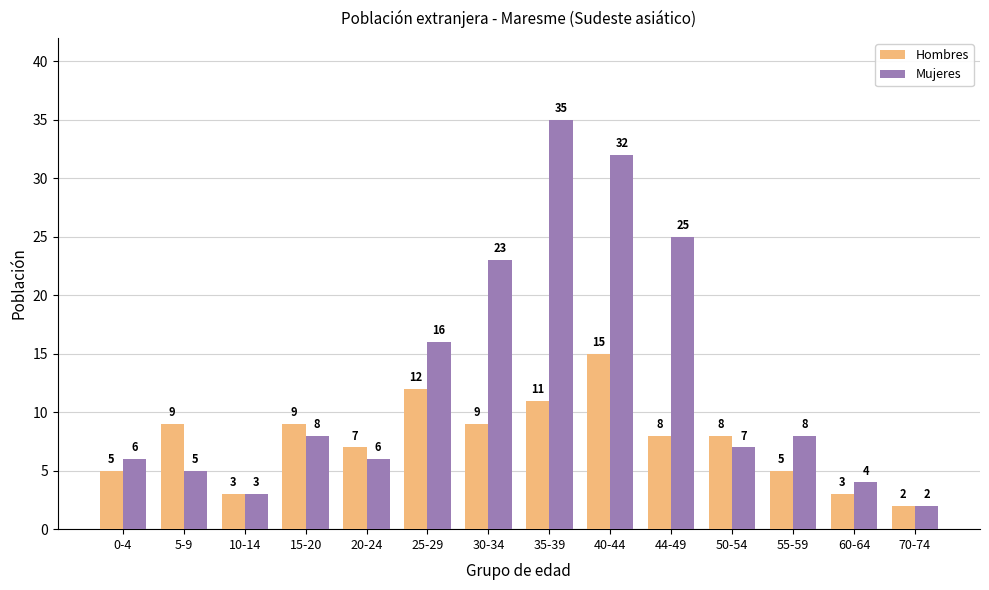

True or false: Hombres has a value of 3 at 60-64.

True